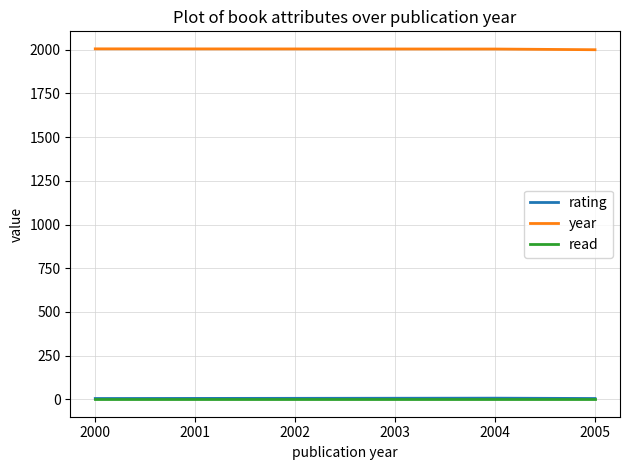

How many distinct data groups are displayed?

3